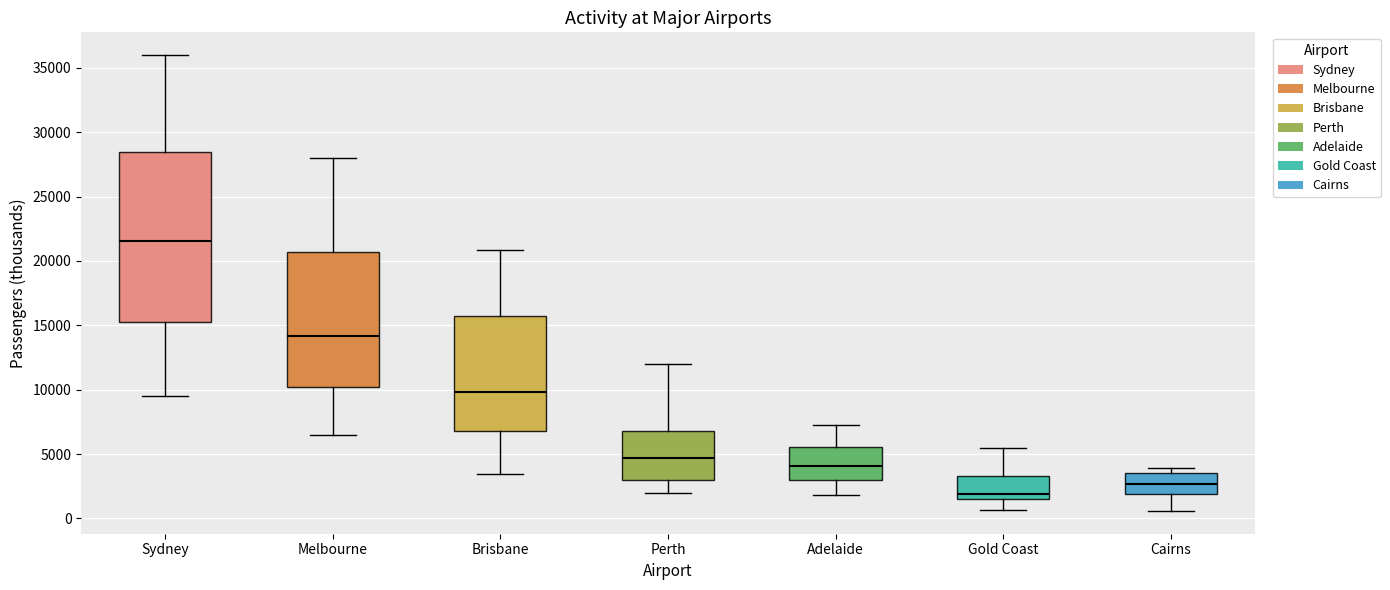

Which box has the highest median line?

Sydney